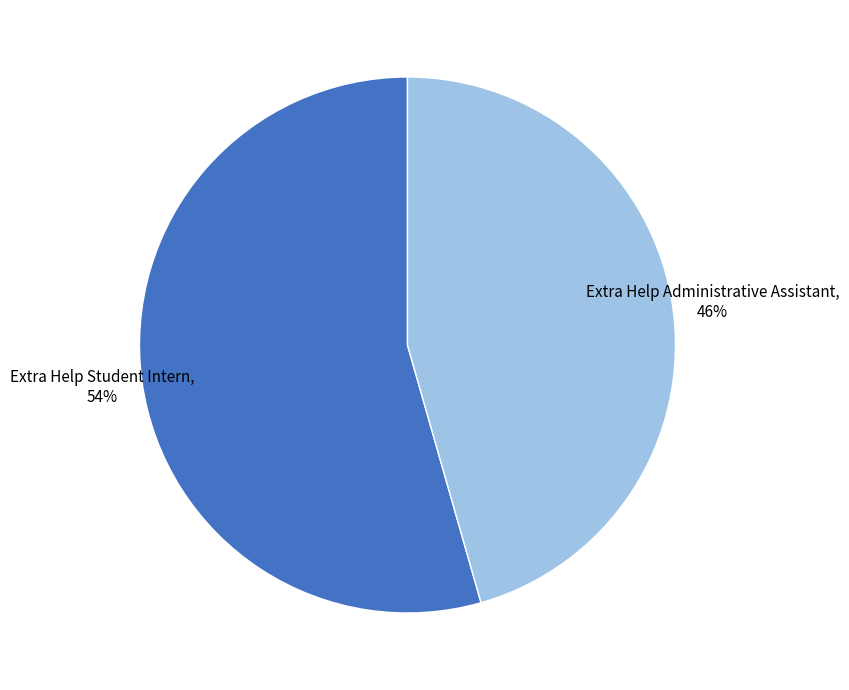

To the nearest percent, what is the combined percentage of Extra Help Student Intern and Extra Help Administrative Assistant?

100%